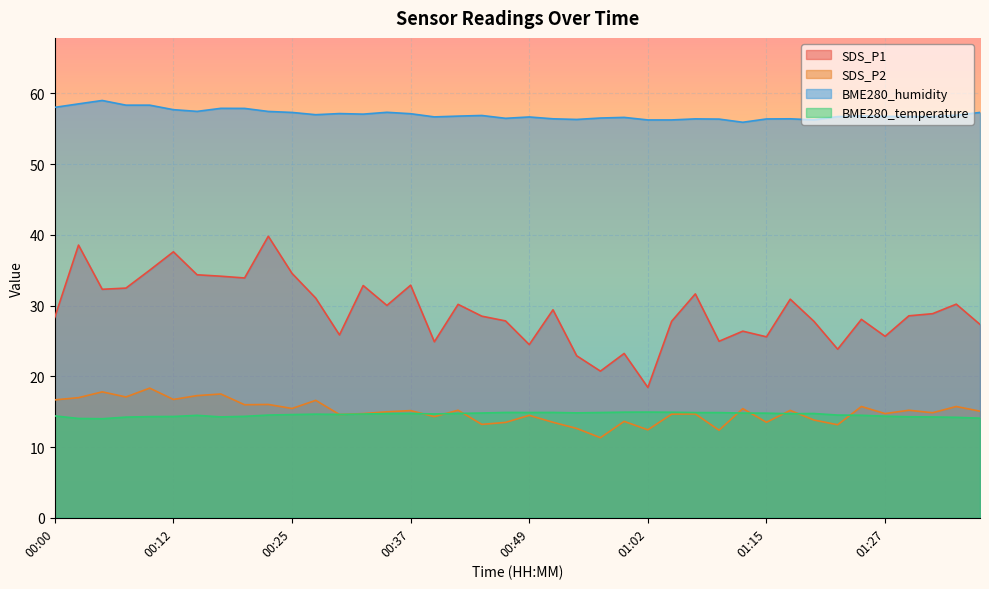

What is the maximum value shown in the chart?

59.0